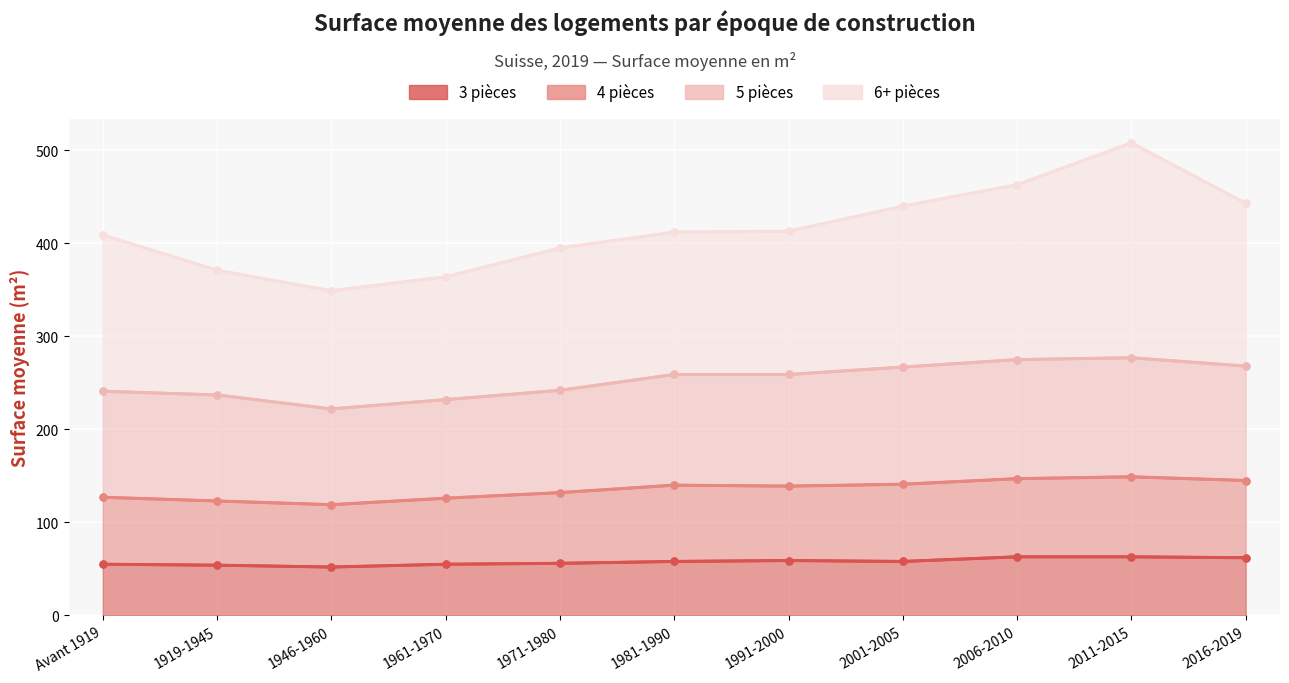

In 4 pièces, how many points are higher than both neighbors (excluding endpoints)?

2